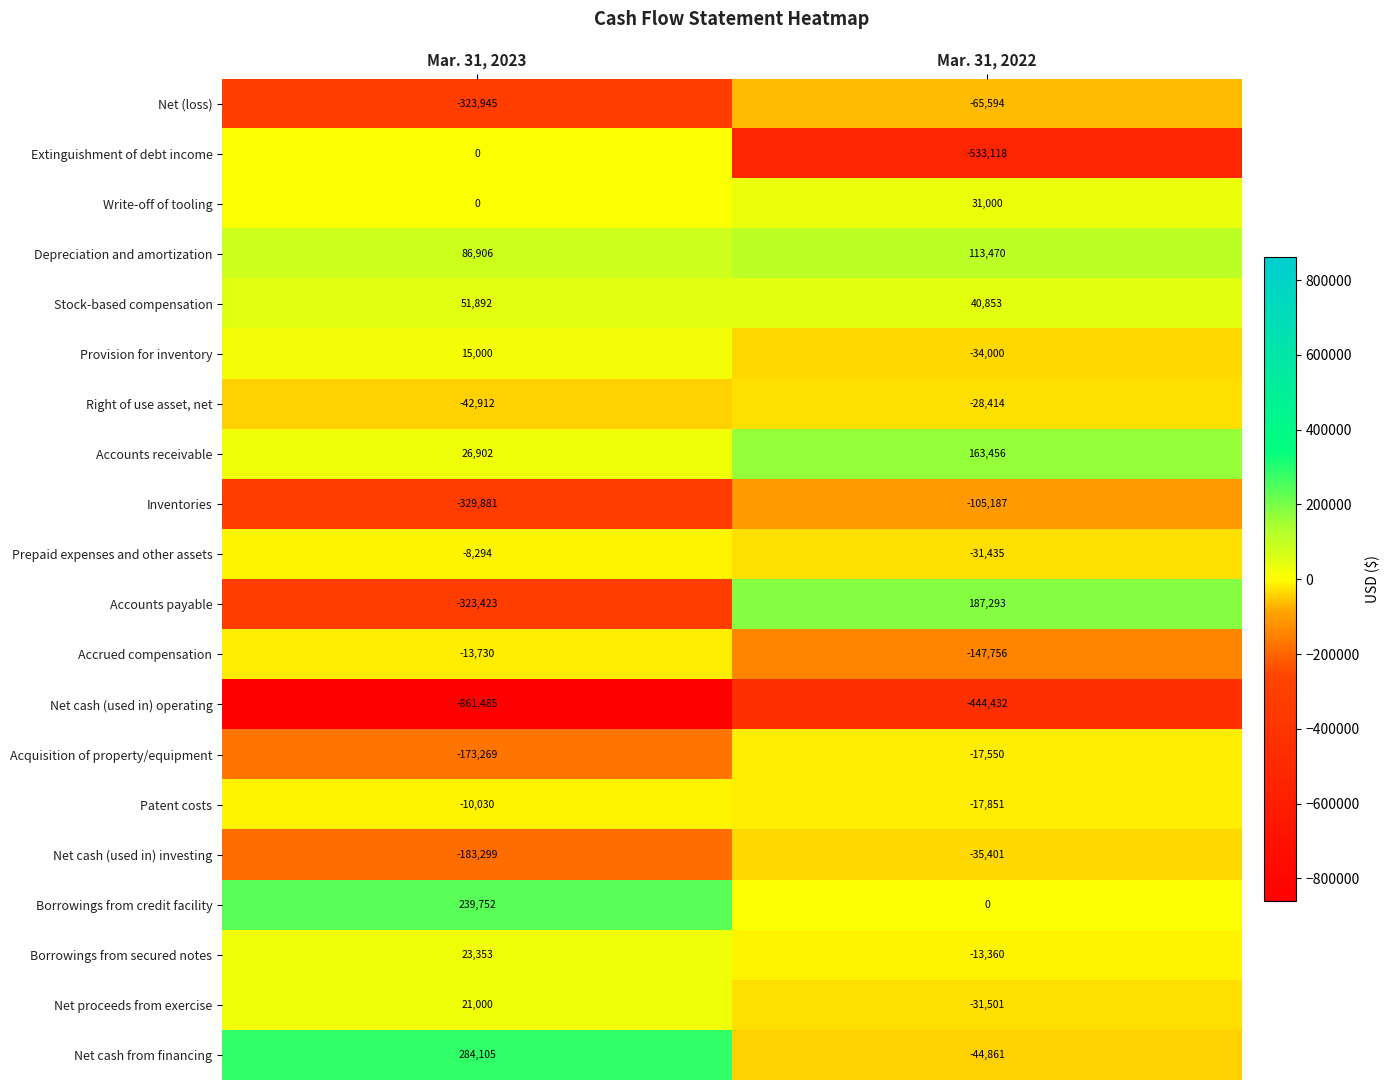

What is the sum of all Net (loss) values?

-389539